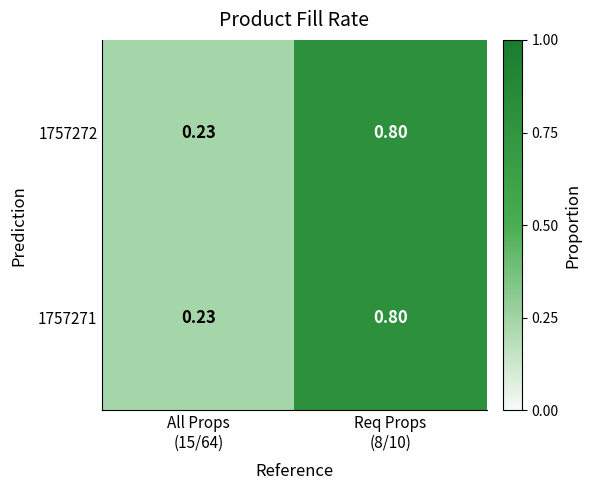

How many categories are shown in the chart?

2